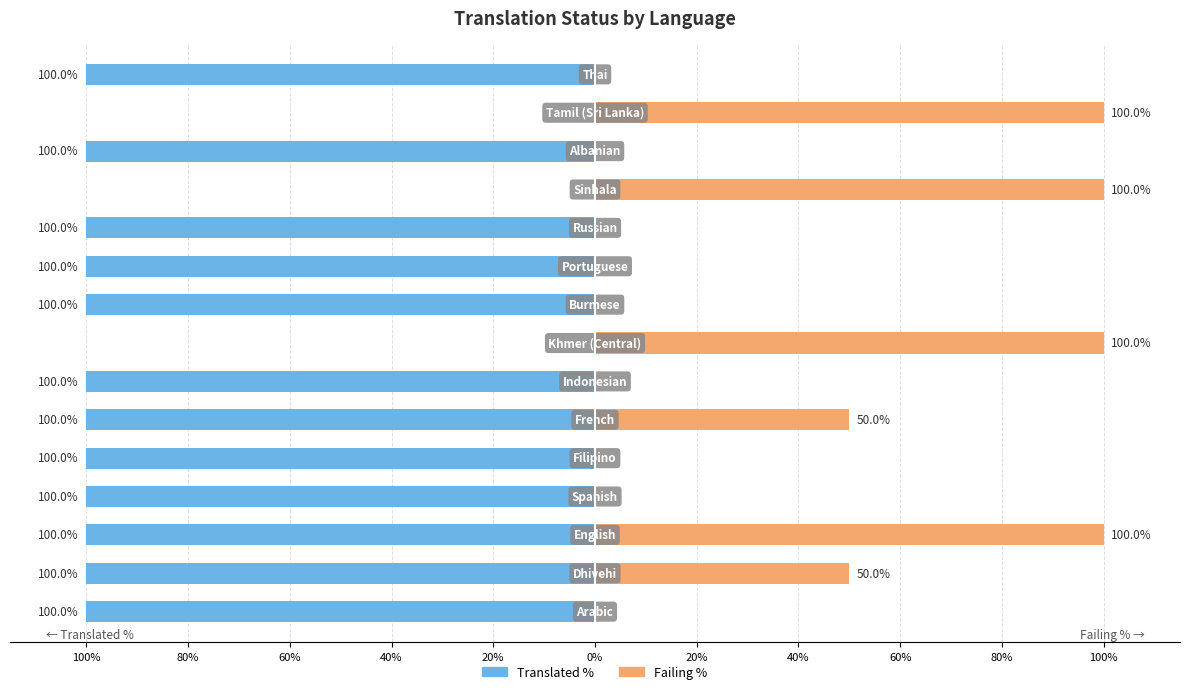

Are the bars grouped side by side (vs. stacked)?

Yes